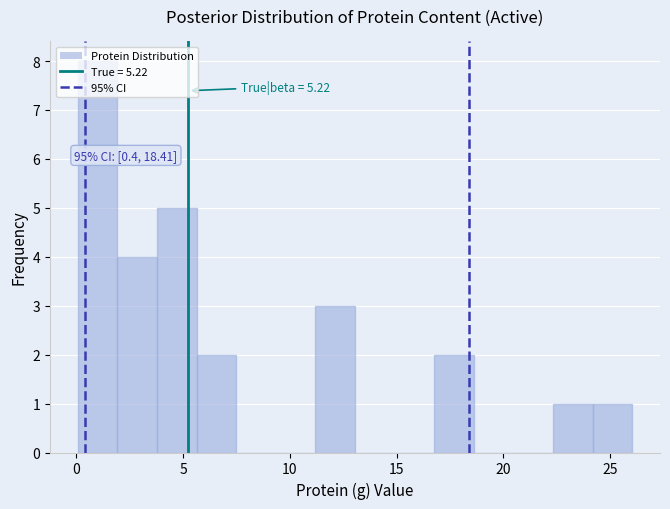

Around what value on the x-axis is the tallest bar? Give the approximate position of its centre, as read against the axis.

1.0